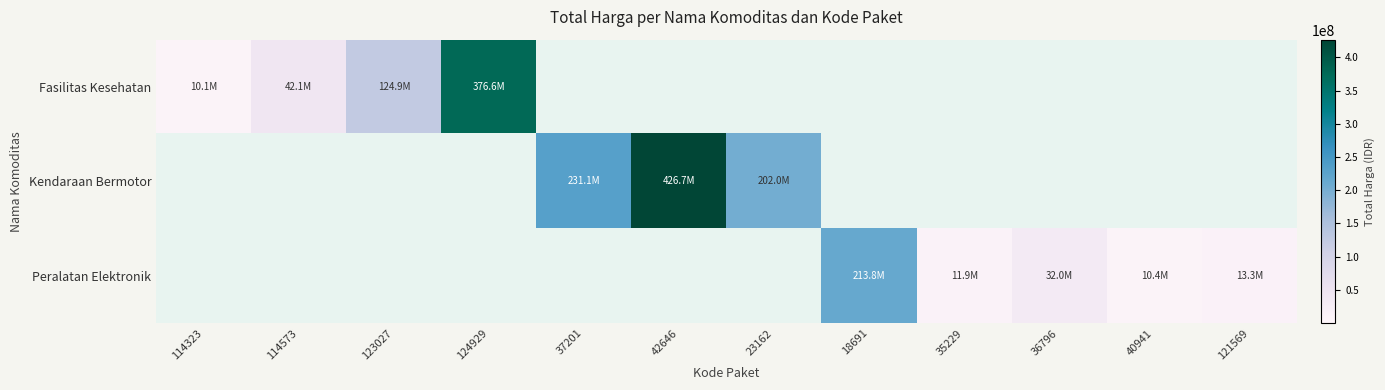

List the series in order of their overall mean, highest first.

Kendaraan Bermotor, Fasilitas Kesehatan, Peralatan Elektronik